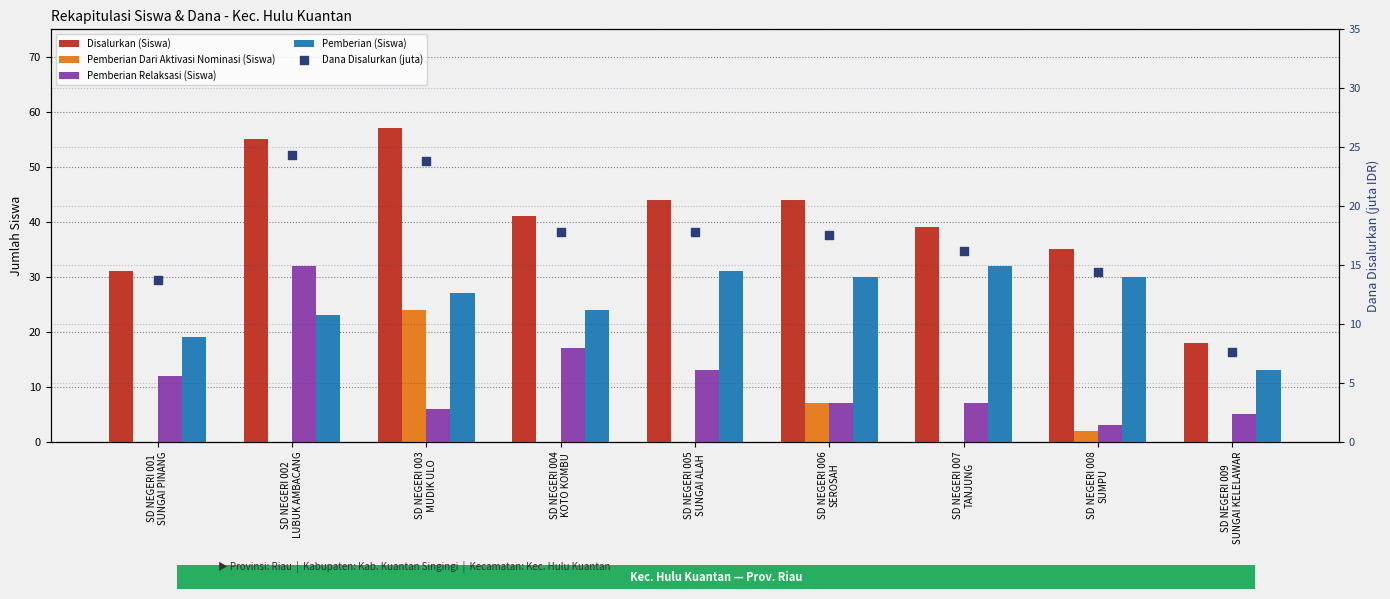

Which series contains the lowest Y value?

Pemberian Dari Aktivasi Nominasi (Siswa)